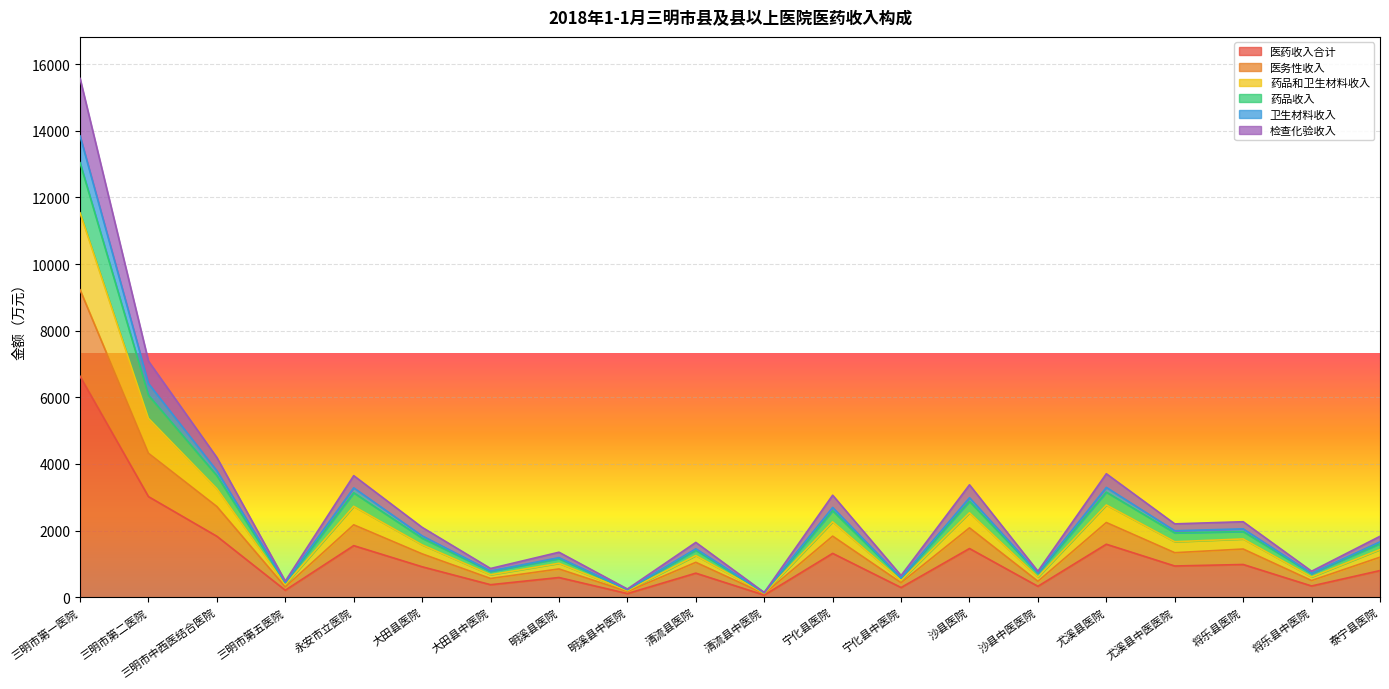

How many series are shown in this chart?

6